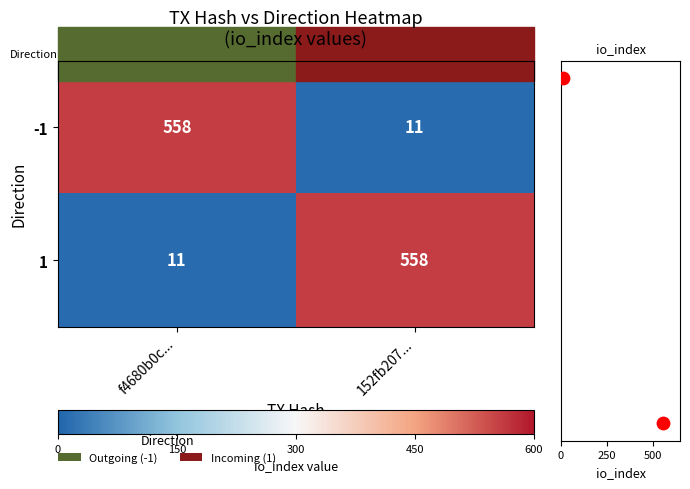

The value of 1 at 152fb207... is 782. True or false?

False